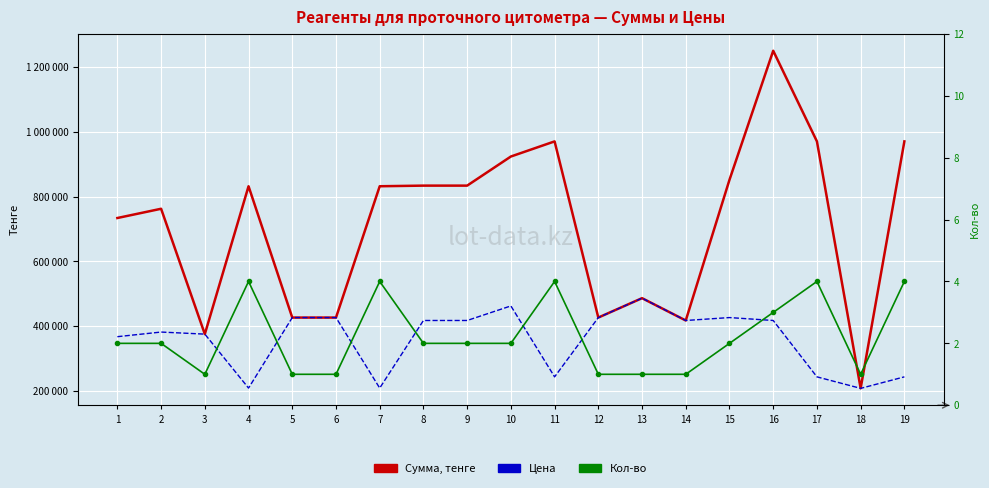

How many interior local peaks does the Цена series have?

4